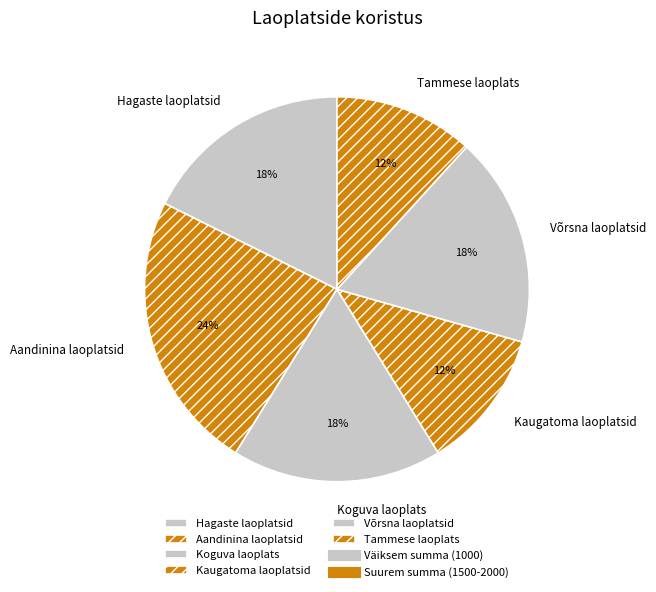

To the nearest percent, what percentage of the pie is Võrsna laoplatsid?

18%